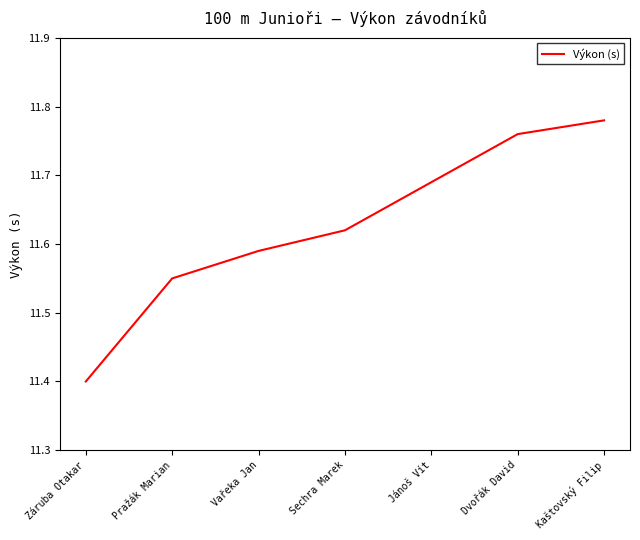

What is the change in value from Záruba Otakar to Dvořák David?

+0.4